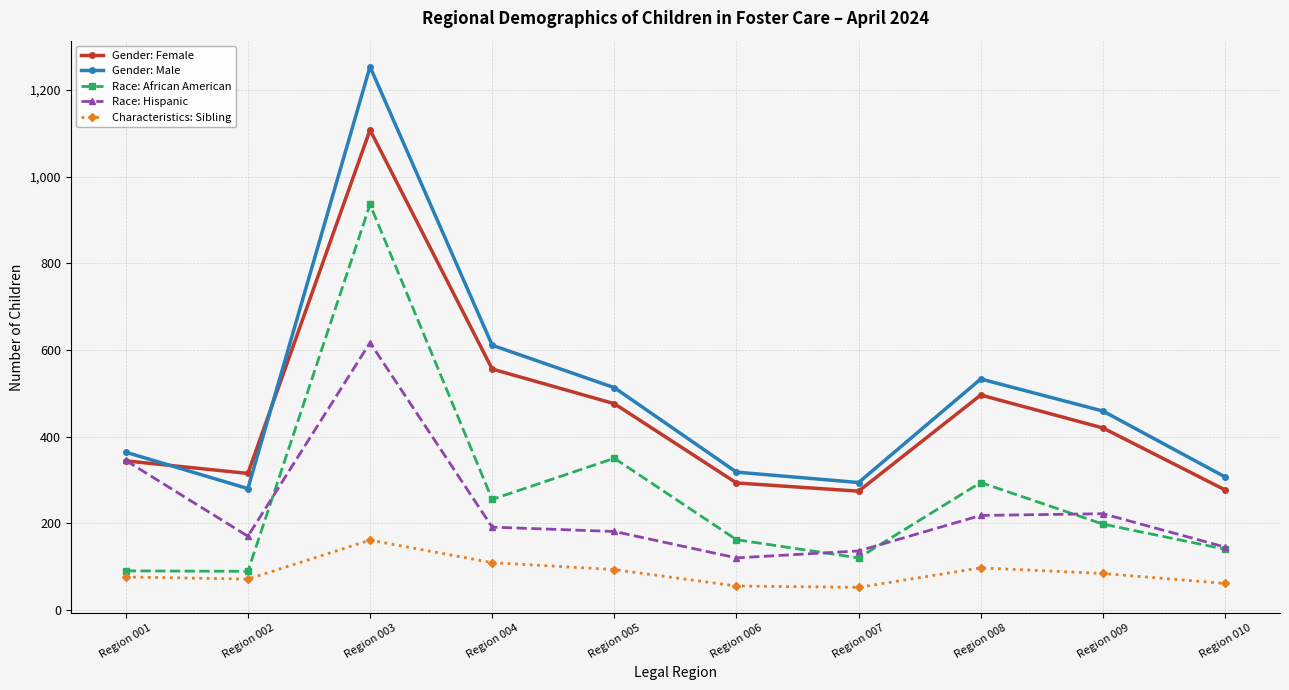

List the series in order of their peak value, lowest first.

Characteristics: Sibling, Race: Hispanic, Race: African American, Gender: Female, Gender: Male